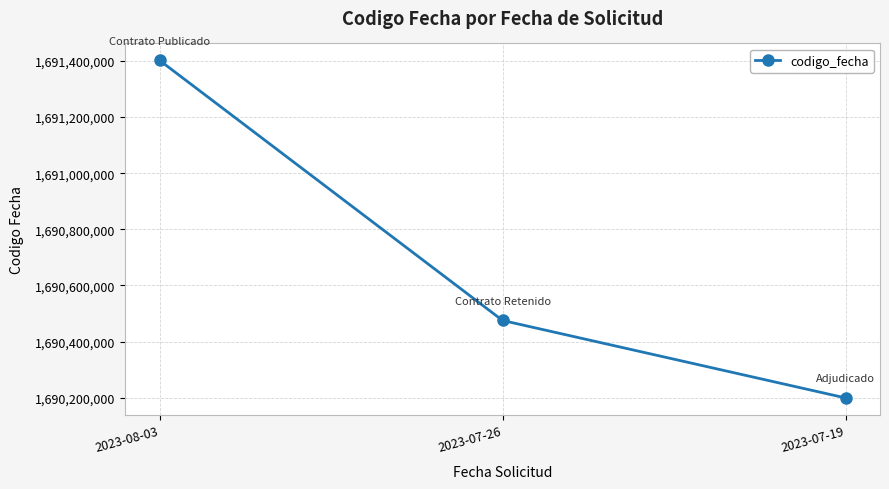

What is the label of the 3rd point from the right?

2023-08-03